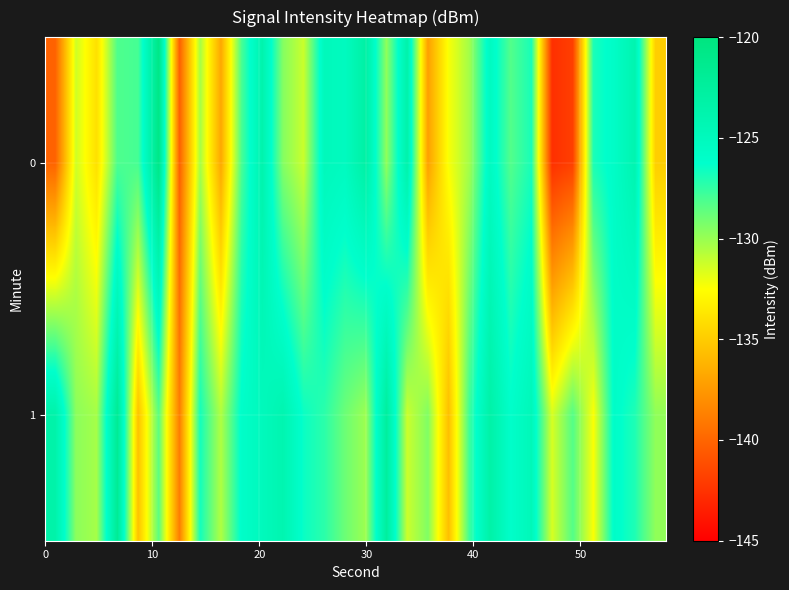

List the series in order of their overall mean, lowest first.

0, 1